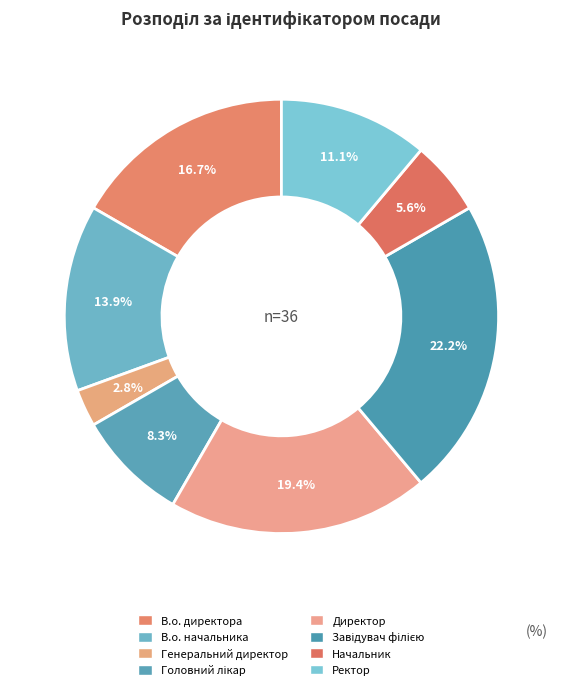

How many slices are in this pie chart?

8